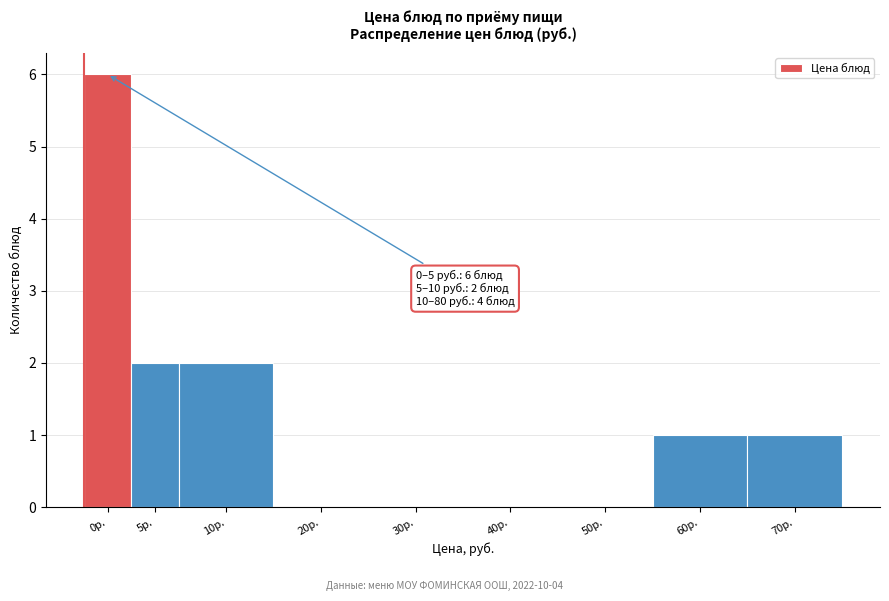

Reading right to left, list all the values displayed in this chart.

70р.=1	60р.=1	50р.=0	40р.=0	30р.=0	20р.=0	10р.=2	5р.=2	0р.=6